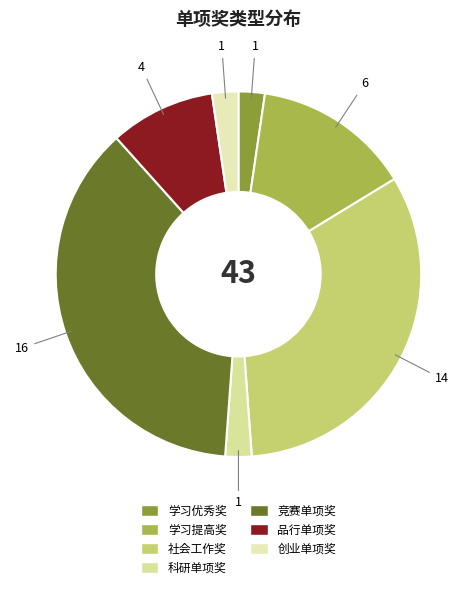

The 学习提高奖 slice represents 1% of the pie. True or false?

False